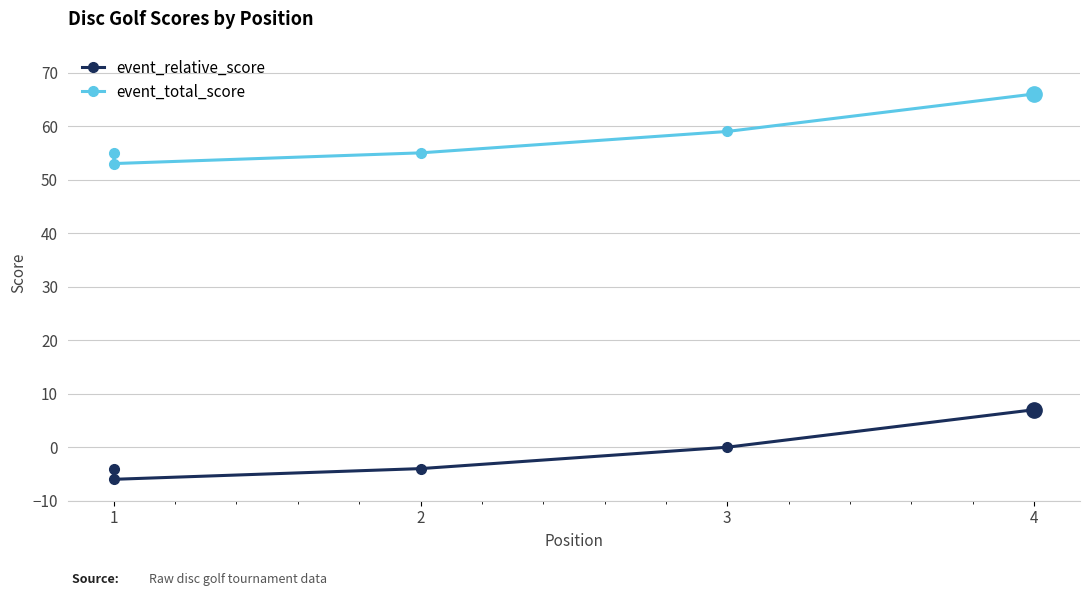

Rank the series by their average value, from highest to lowest.

event_total_score, event_relative_score